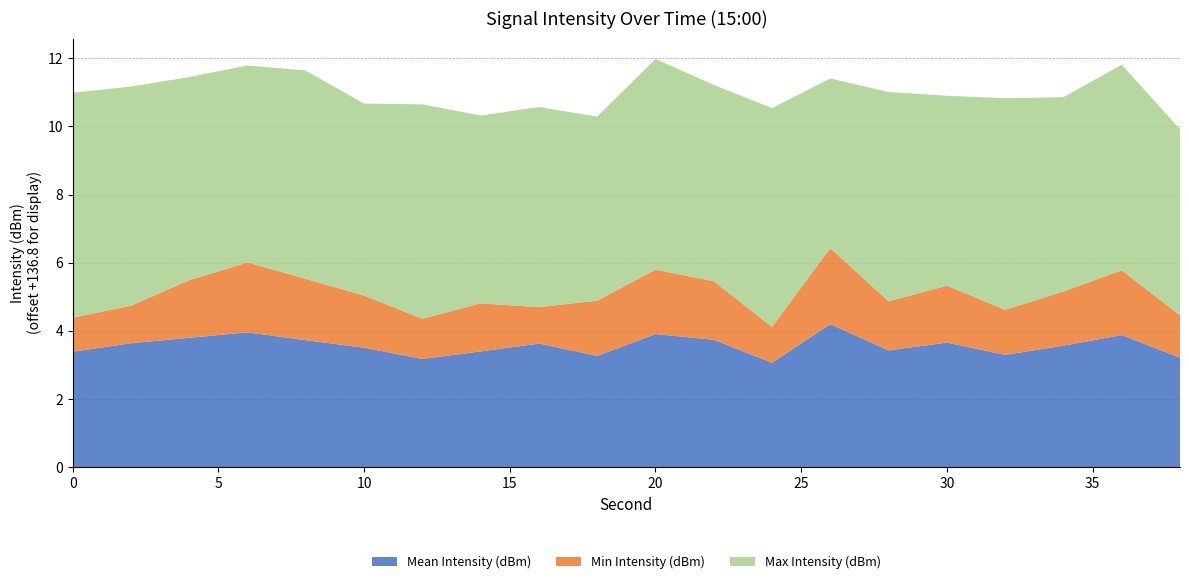

Reading right to left, list all the values displayed in this chart.

Mean Intensity (dBm): 38=-133.6	36=-133.0	34=-133.3	32=-133.6	30=-133.2	28=-133.4	26=-132.7	24=-133.8	22=-133.1	20=-132.9	18=-133.6	16=-133.2	14=-133.4	12=-133.7	10=-133.3	8=-133.1	6=-132.9	4=-133.1	2=-133.2	0=-133.5
Min Intensity (dBm): 38=-135.6	36=-134.9	34=-135.3	32=-135.5	30=-135.2	28=-135.4	26=-134.6	24=-135.8	22=-135.1	20=-135.0	18=-135.2	16=-135.8	14=-135.4	12=-135.7	10=-135.3	8=-135.1	6=-134.8	4=-135.2	2=-135.8	0=-135.8
Max Intensity (dBm): 38=-131.4	36=-130.8	34=-131.2	32=-130.6	30=-131.3	28=-130.7	26=-131.9	24=-130.4	22=-131.1	20=-130.7	18=-131.4	16=-131.0	14=-131.3	12=-130.6	10=-131.2	8=-130.7	6=-131.1	4=-130.9	2=-130.4	0=-130.2